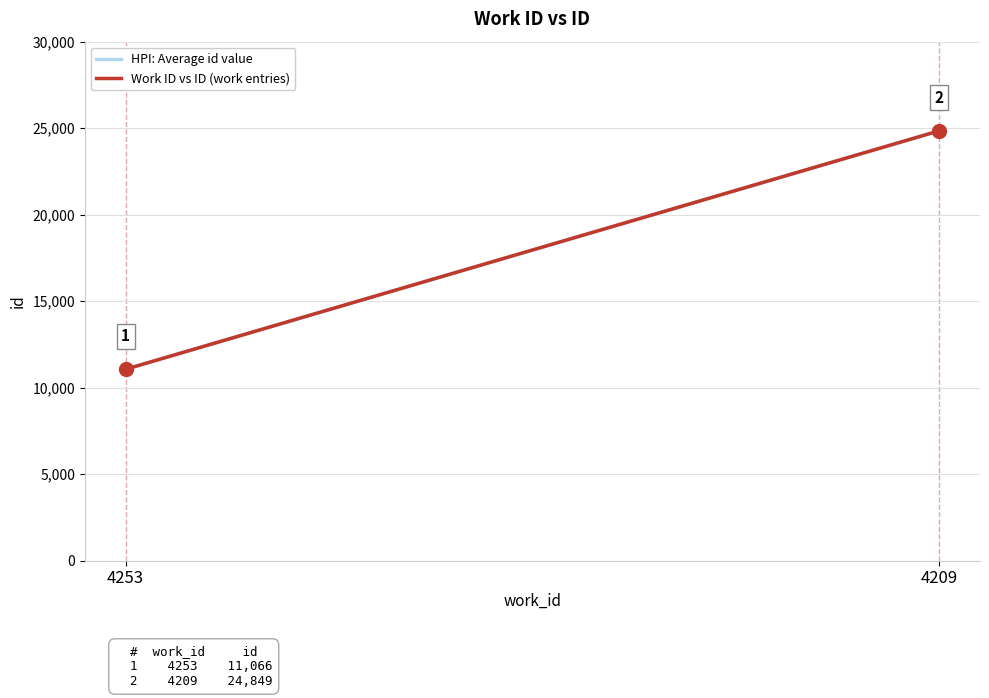

What are all the series names shown in the legend?

HPI: Average id value, Work ID vs ID (work entries)